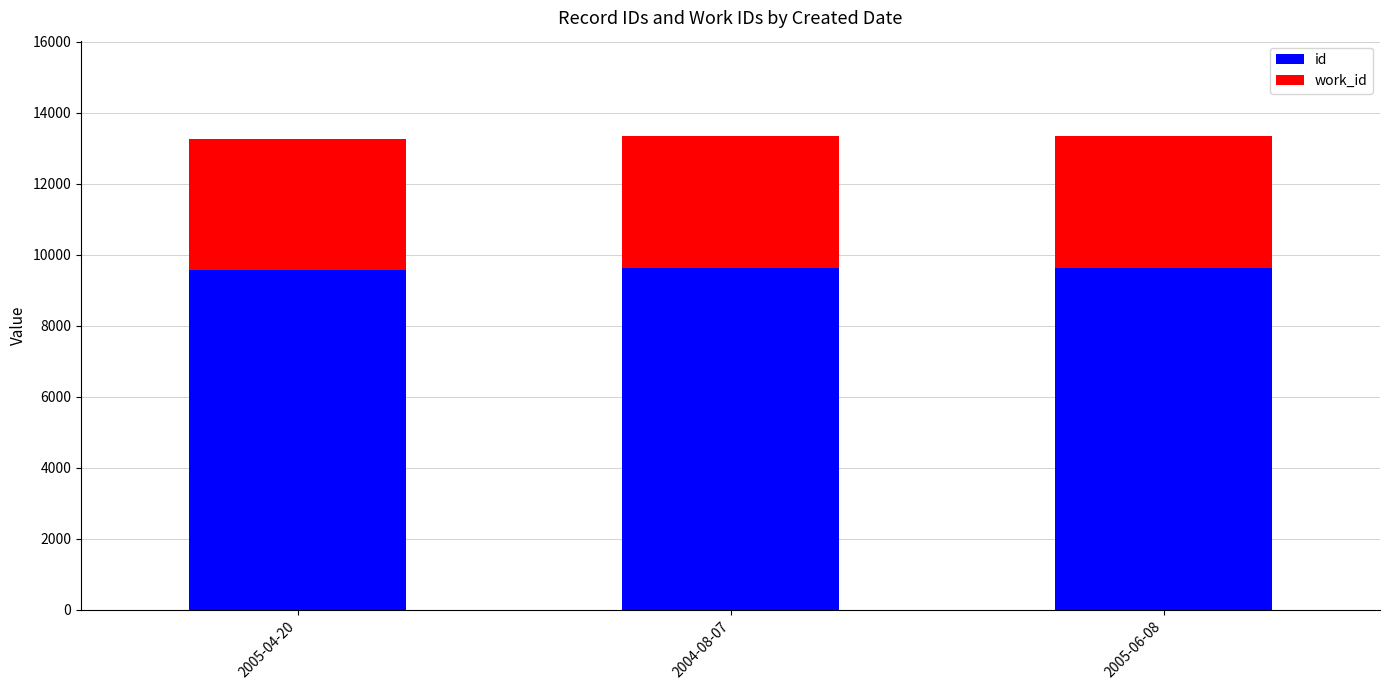

What is the average value of the id series?

9609